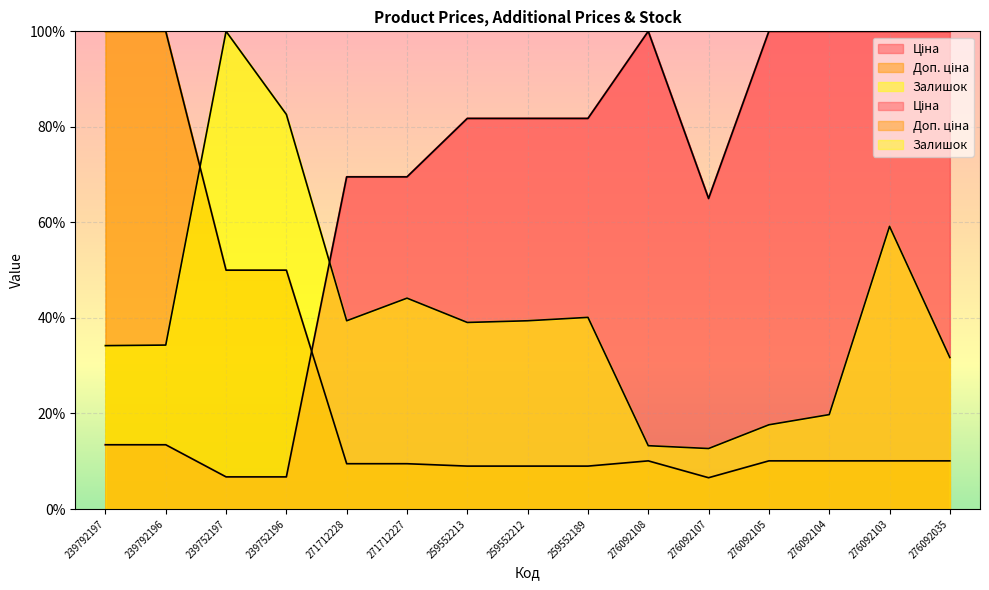

True or false: Залишок has a value of 154.3 at 239752197.

False